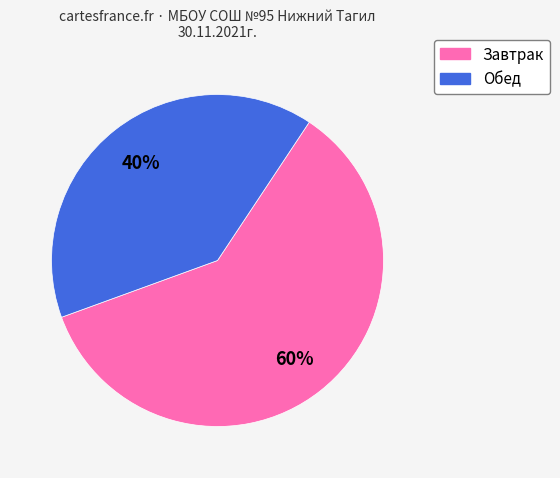

To the nearest percent, what is the average slice percentage?

50%